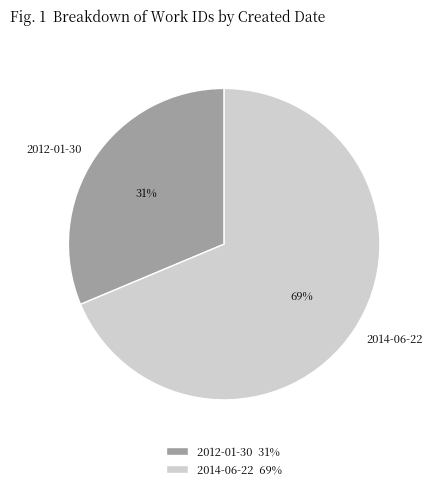

To the nearest percent, what is the combined percentage of 2014-06-22 and 2012-01-30?

100%